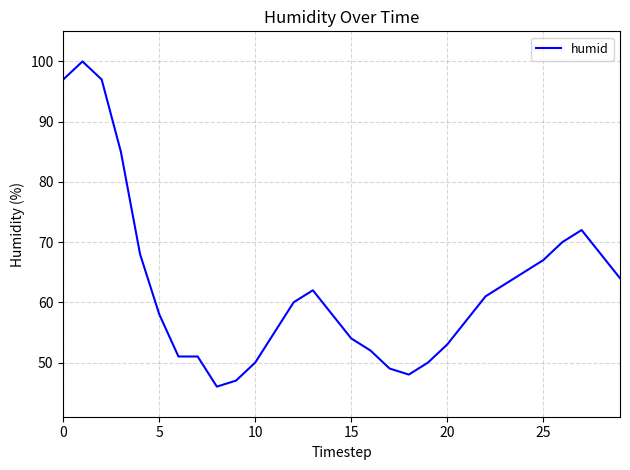

Reading left to right, what are all the values shown in this chart?

97	100	97	85	68	58	51	51	46	47	50	55	60	62	58	54	52	49	48	50	53	57	61	63	65	67	70	72	68	64